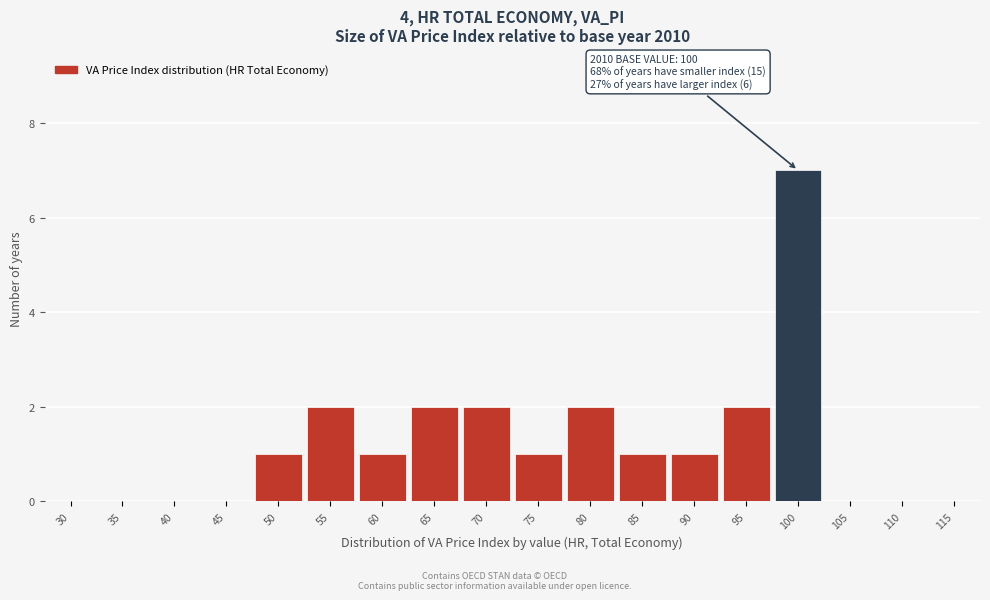

Reading left to right, extract all data points from this chart.

30=0	35=0	40=0	45=0	50=1	55=2	60=1	65=2	70=2	75=1	80=2	85=1	90=1	95=2	100=7	105=0	110=0	115=0